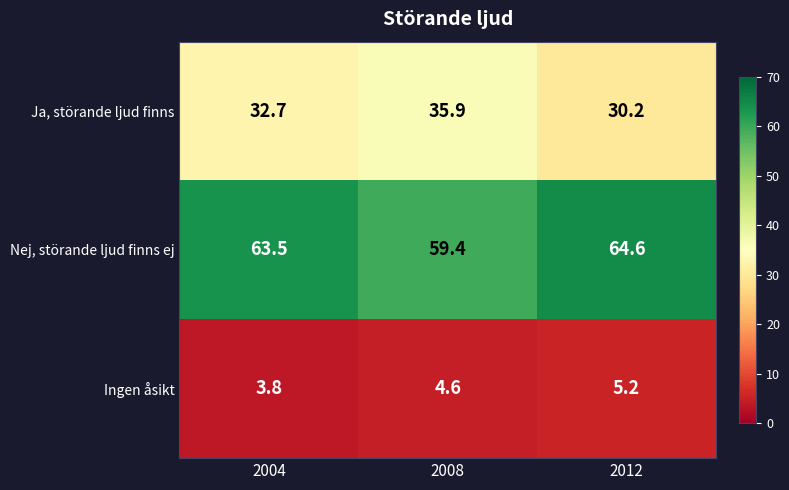

Reading left to right, transcribe all the data shown in this chart.

Ja, störande ljud finns: 32.7	35.9	30.2
Nej, störande ljud finns ej: 63.5	59.4	64.6
Ingen åsikt: 3.8	4.6	5.2